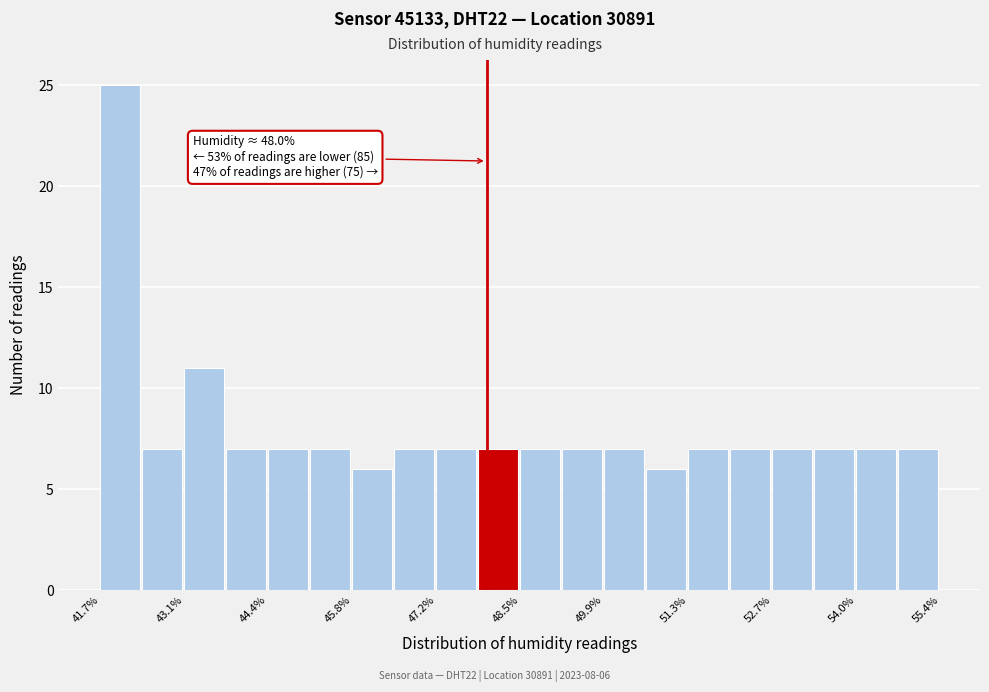

Read against the x-axis, roughly where is the centre of the tallest bar?

42.0